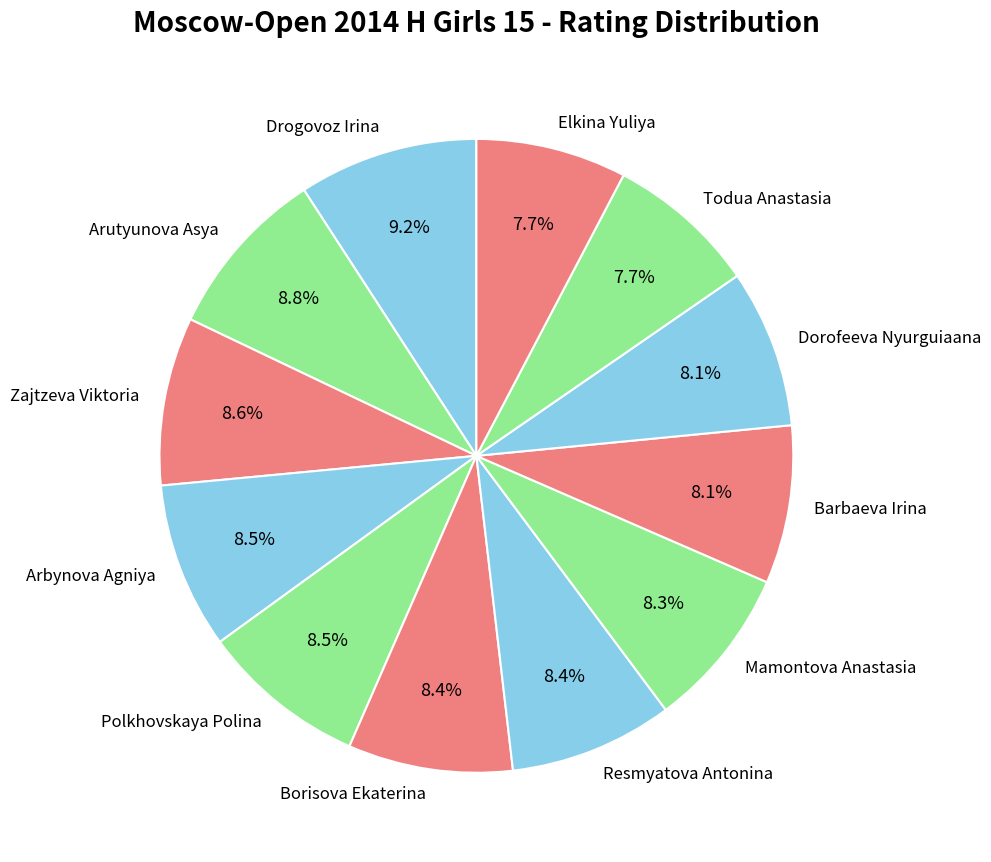

Approximately how many times larger is the value at Borisova Ekaterina compared to Barbaeva Irina?

1.0